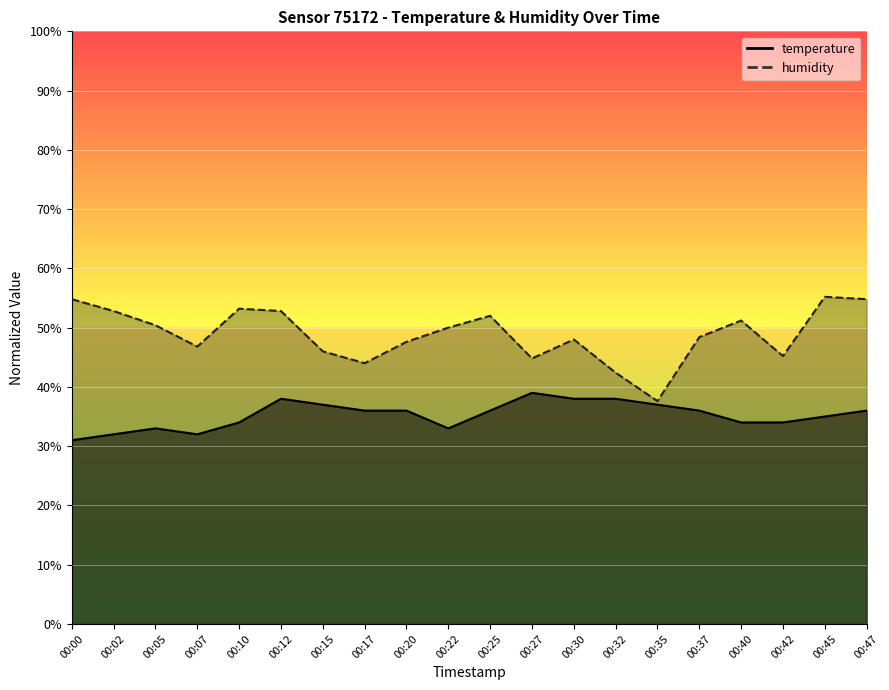

Which series has the largest total across all categories?

humidity